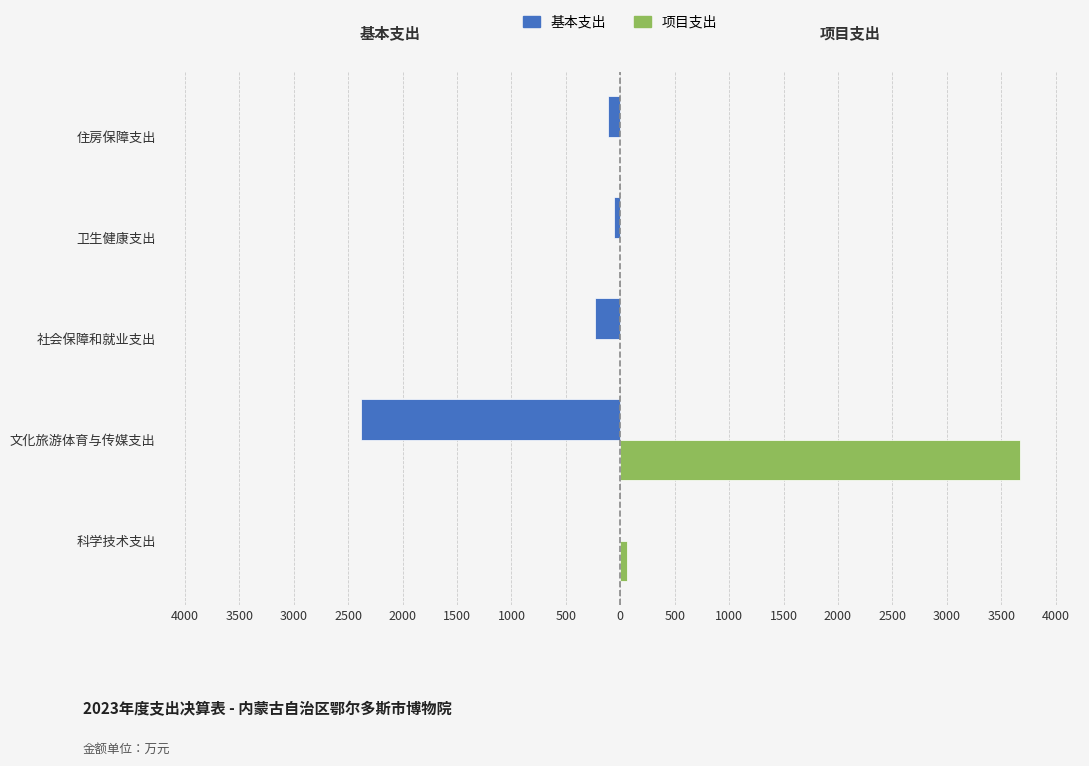

List the series in order of their peak value, highest first.

项目支出, 基本支出